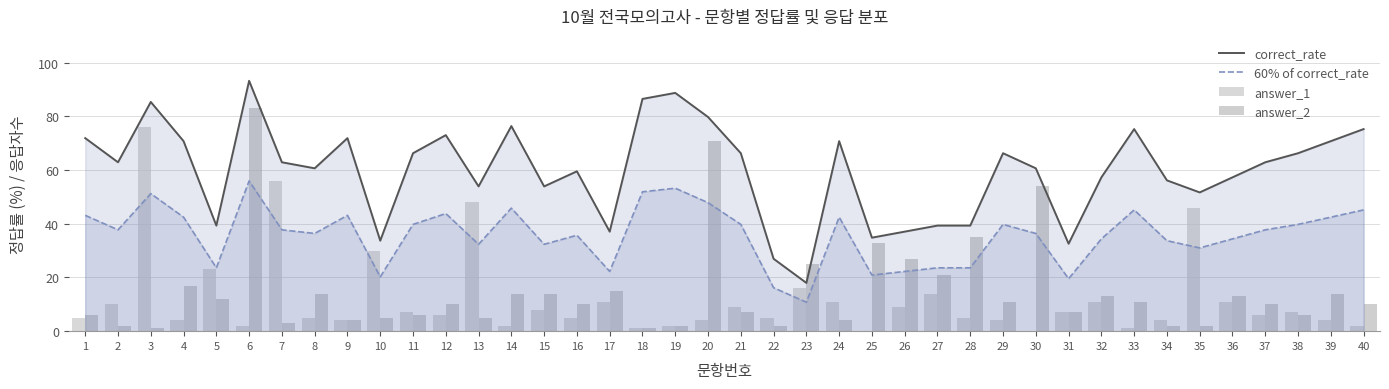

Read the answer_2 value at 4.

17.0